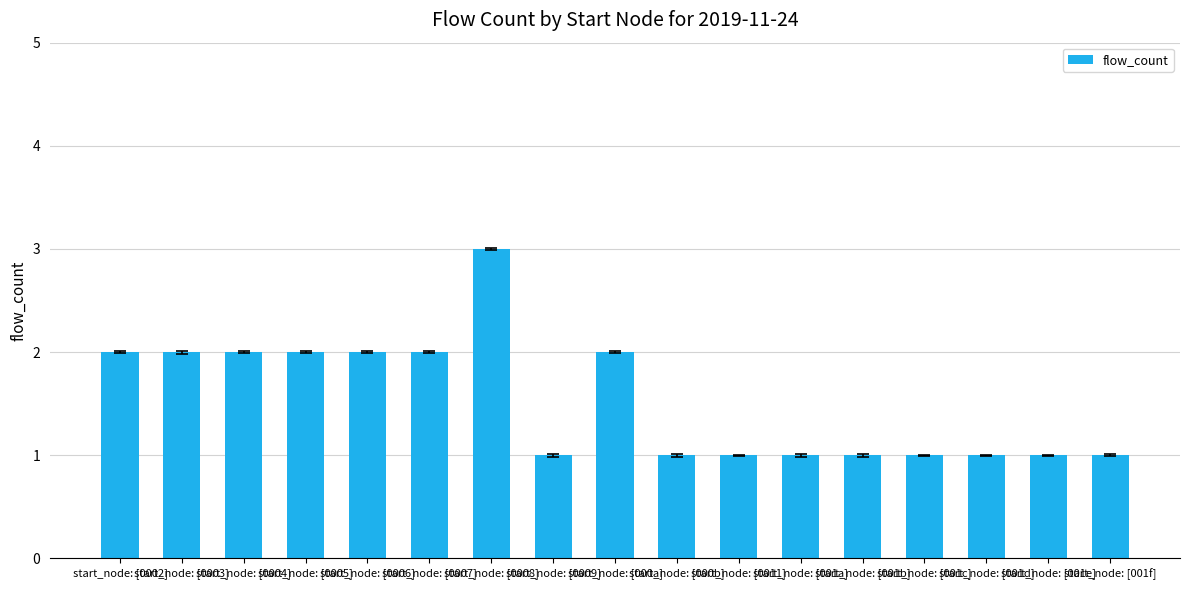

What is the ratio of the value at start_node: [0007] to the value at start_node: [000a]?

1.0